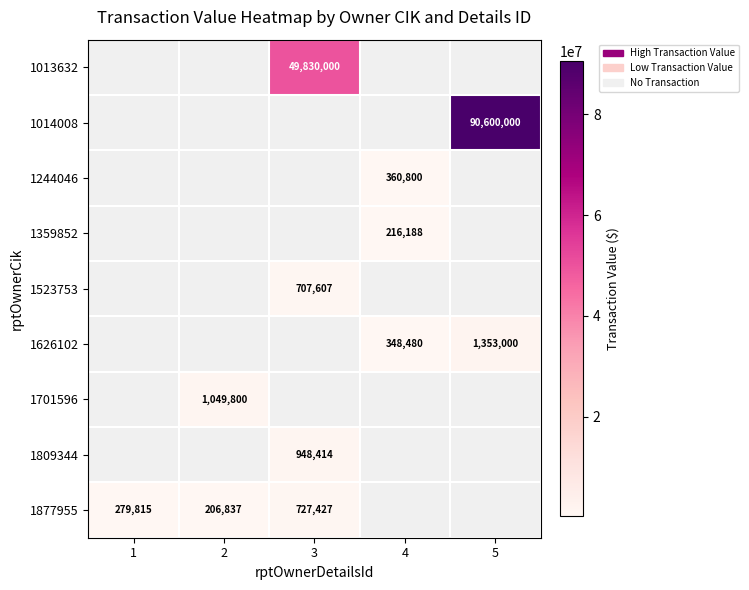

The value of 1809344 at 3 is 948414. True or false?

True